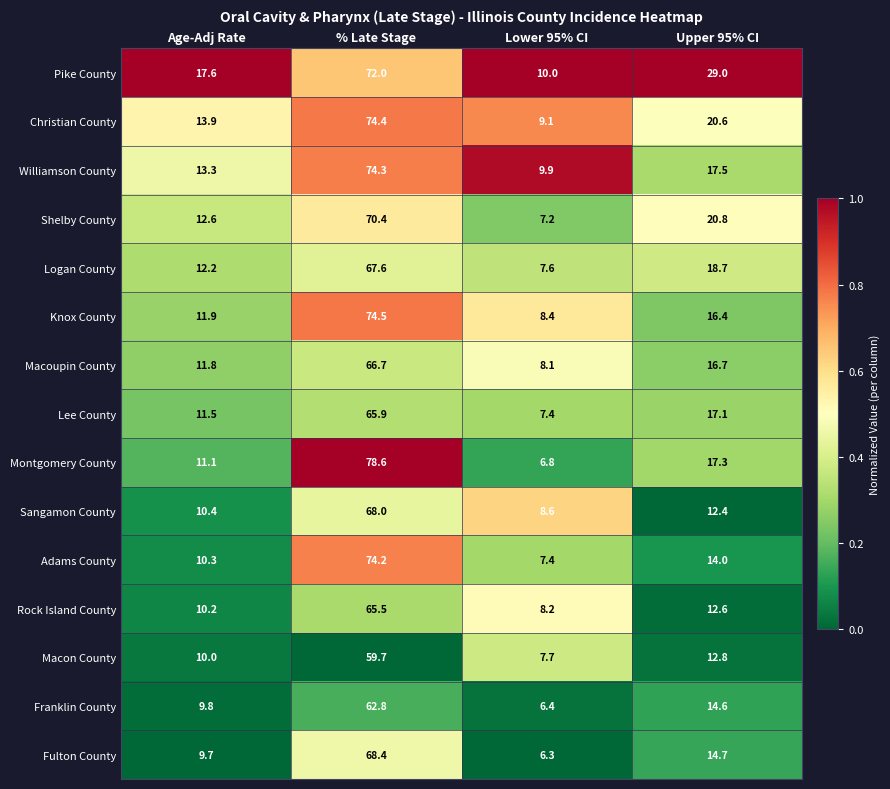

At which category is the sum across all series the highest?

% Late Stage